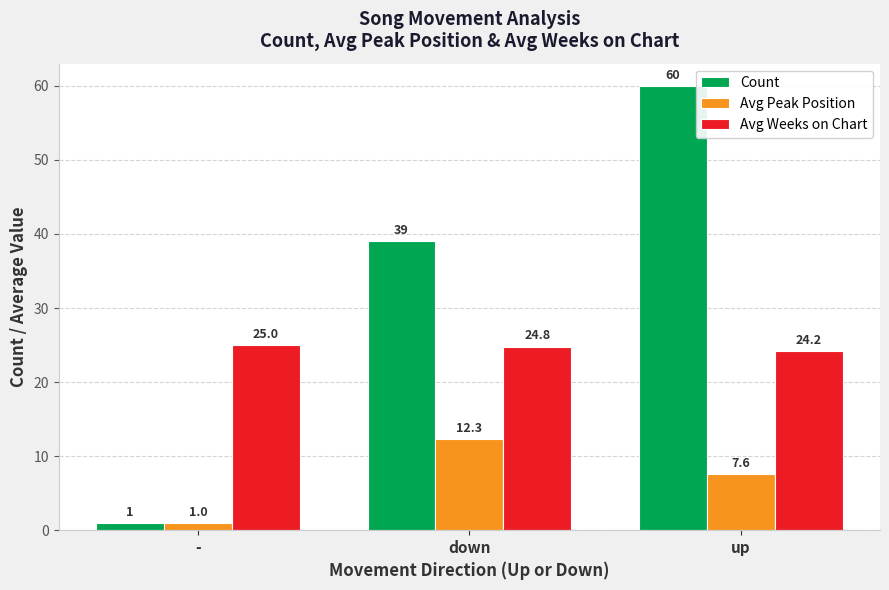

What is the sum of the Count values at down and -?

40.0